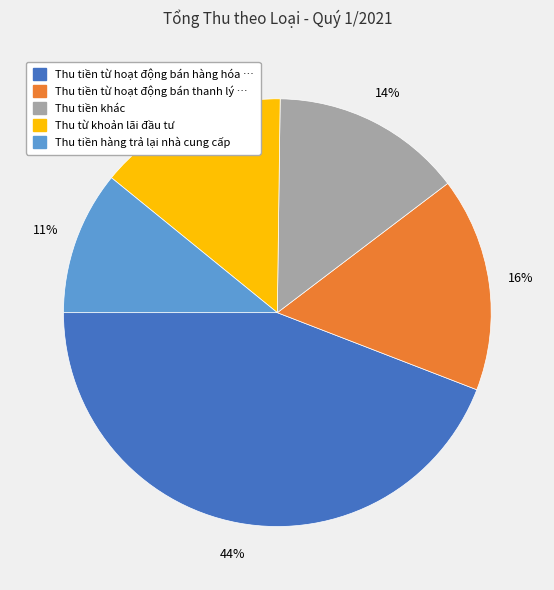

To the nearest percent, what is the difference between the largest and smallest slice percentages?

33%